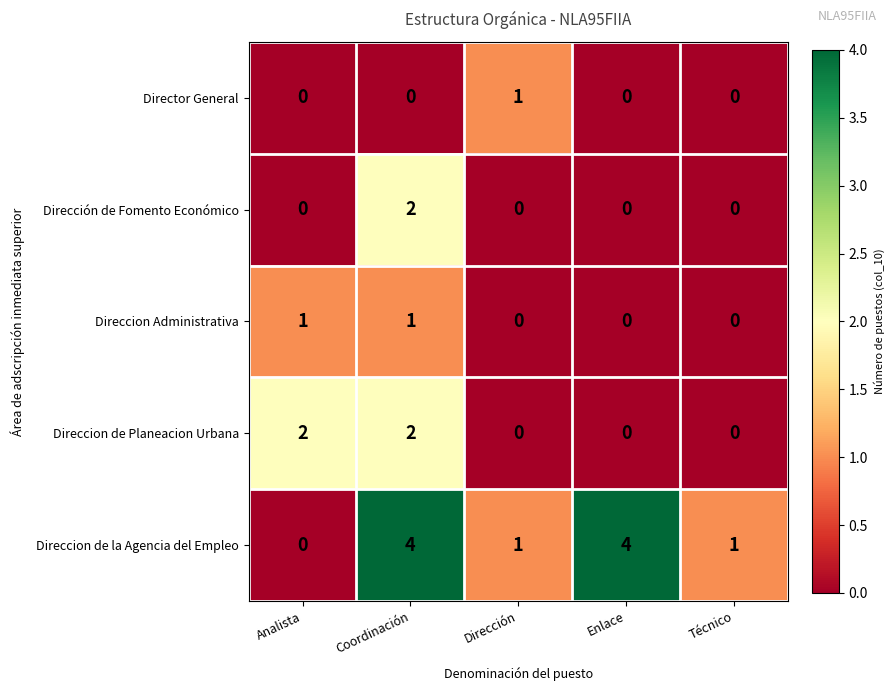

What is the difference between the highest and lowest values at Coordinación?

4